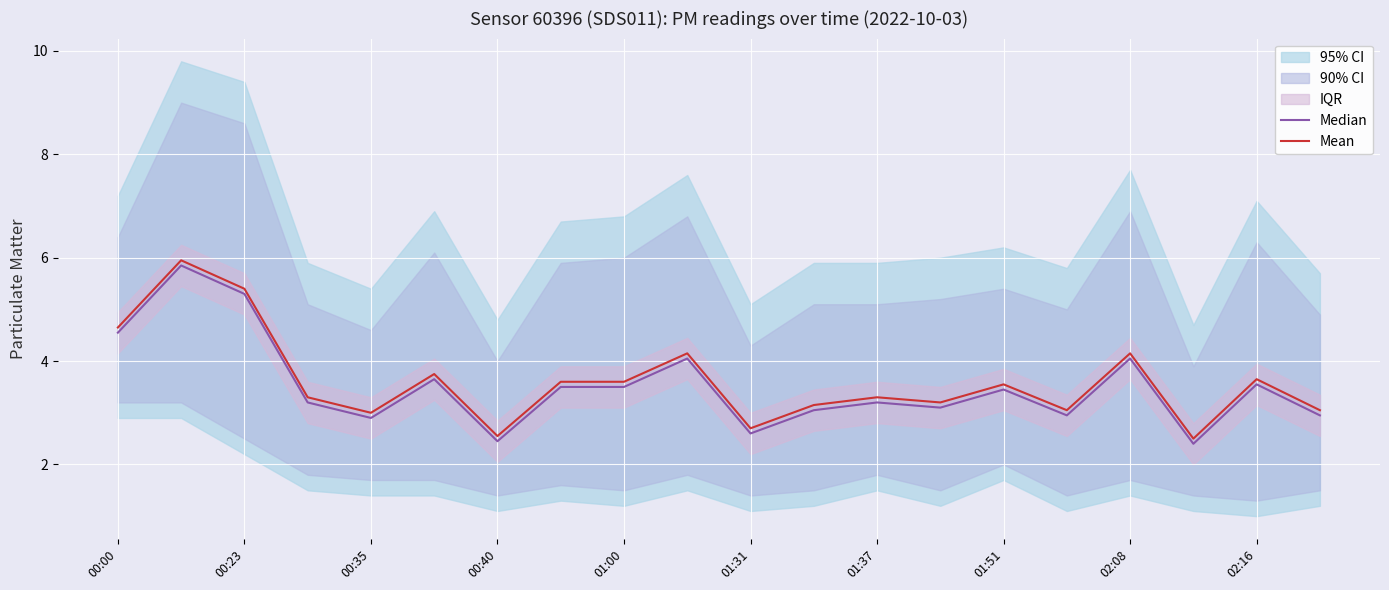

What is the average value of the Mean series?

3.6